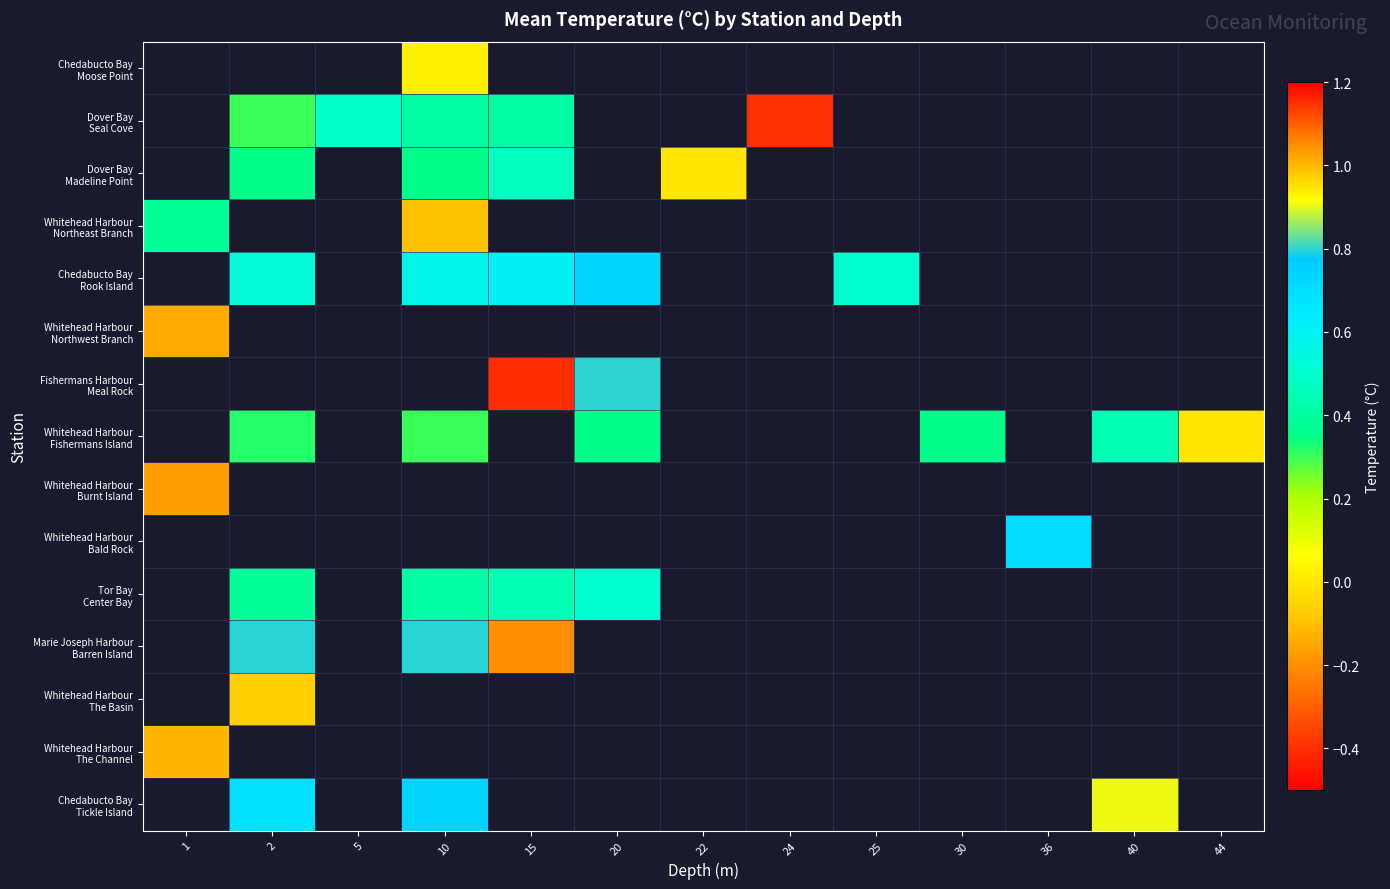

The Tor Bay Center Bay series shows 0.4 at 10. True or false?

True